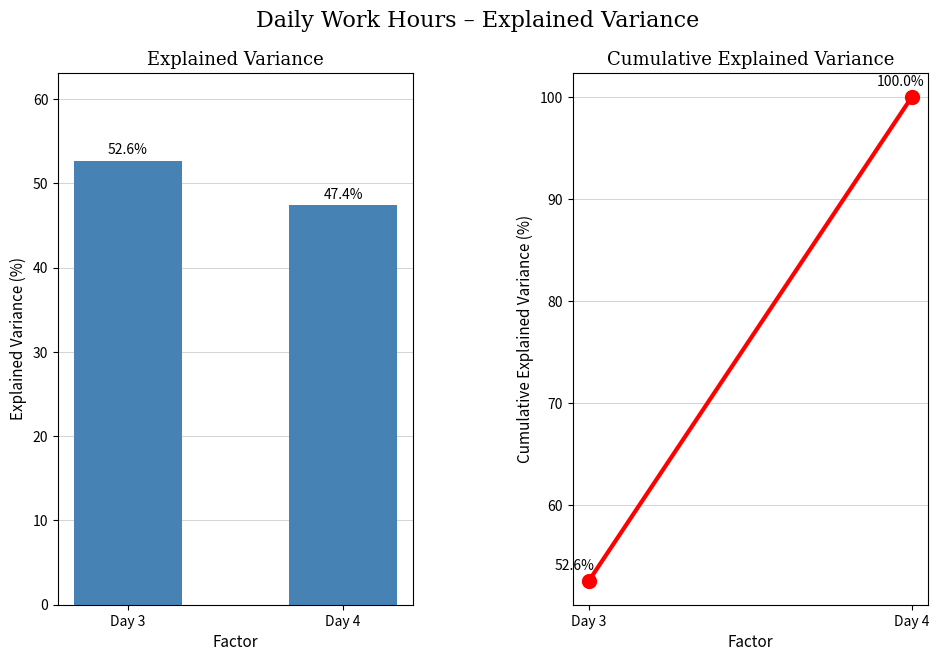

What is the sum of the values at Day 3 and Day 4?

100.0